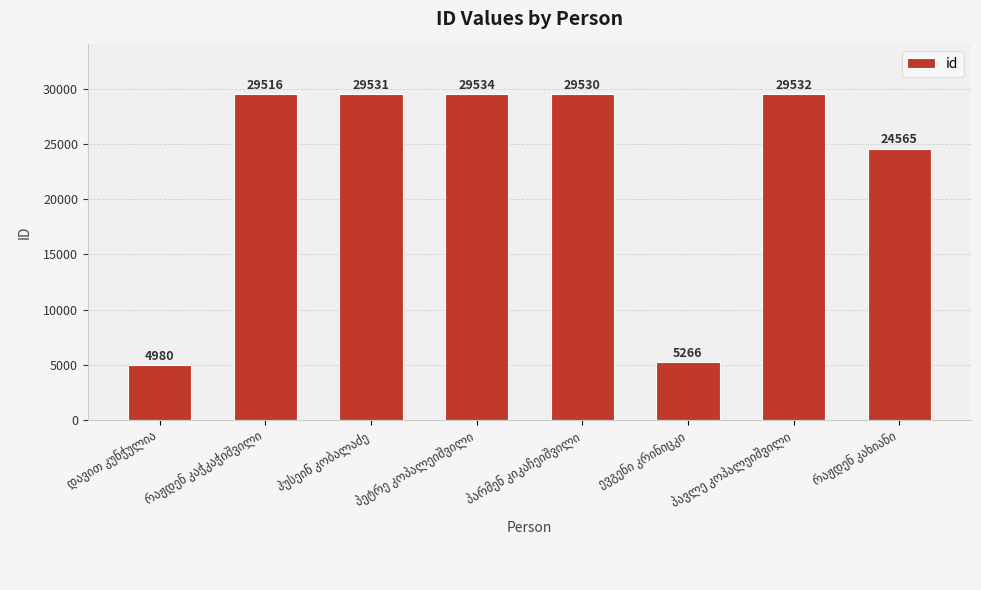

Does the chart contain stacked bars?

No